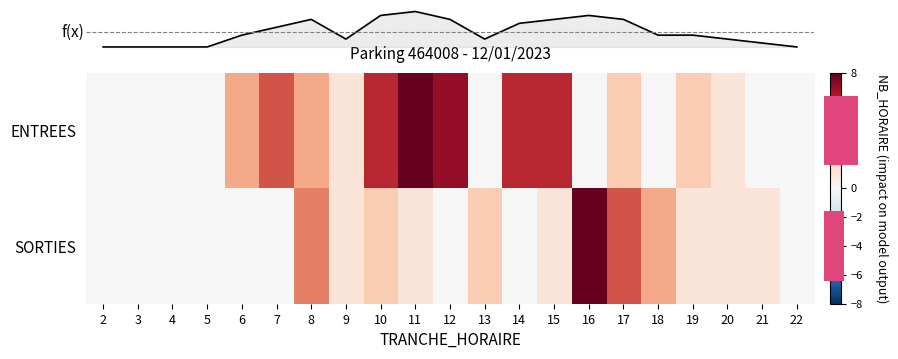

Rank the series by their maximum value, from highest to lowest.

ENTREES, SORTIES